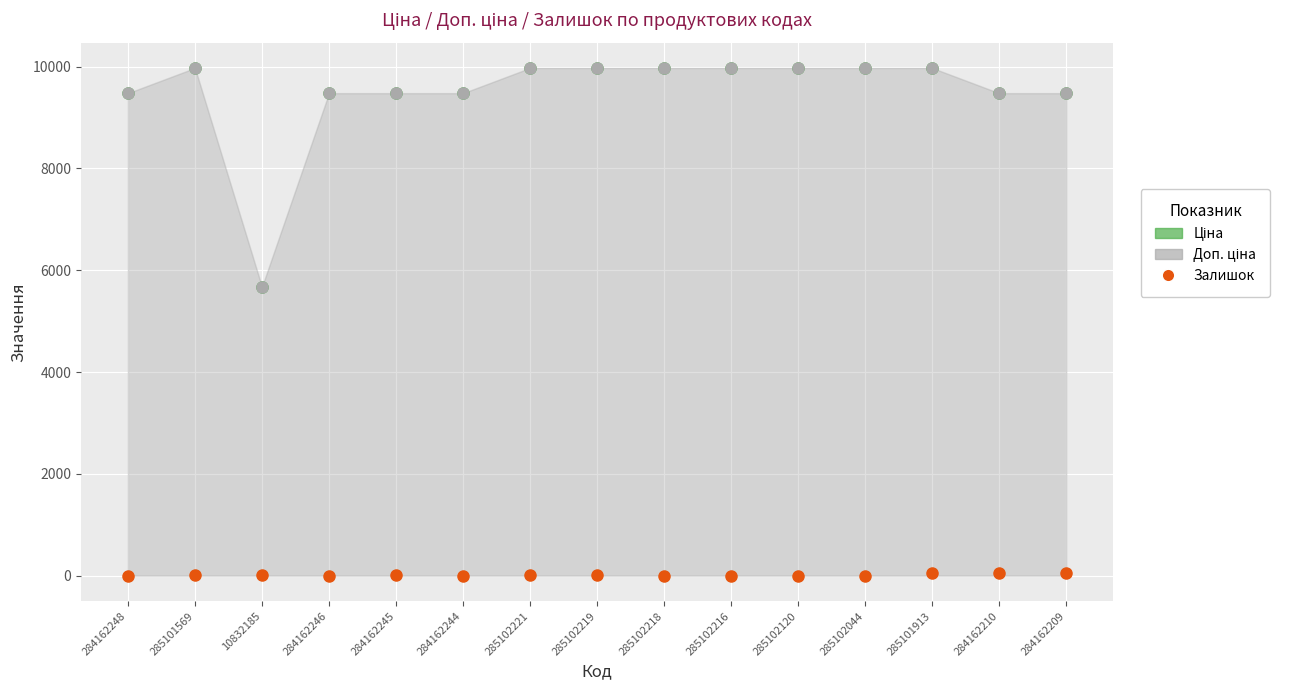

Is the value of Залишок at 285102120 greater than the value of Доп. ціна (лінія) at 285102044?

No